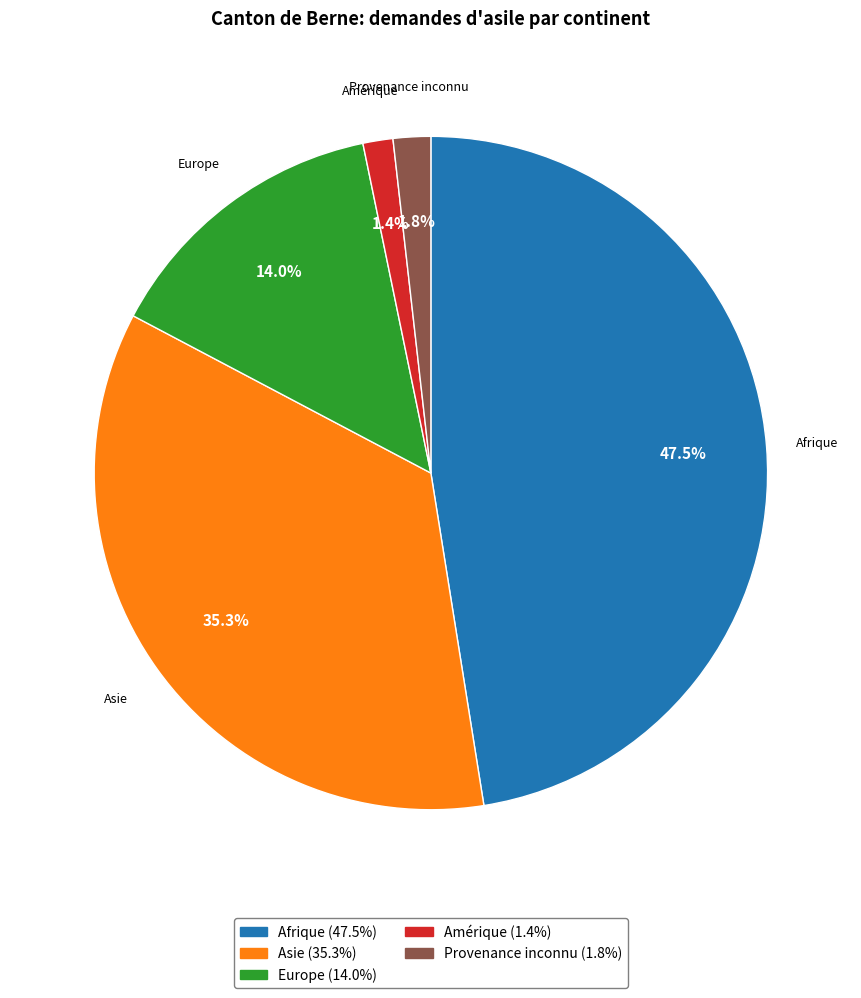

Does Provenance inconnu represent more than half of the total?

No